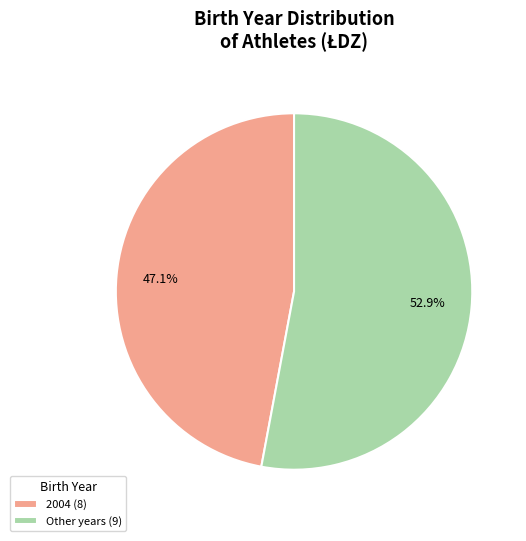

Which category has the biggest portion of the pie?

Other years (9)